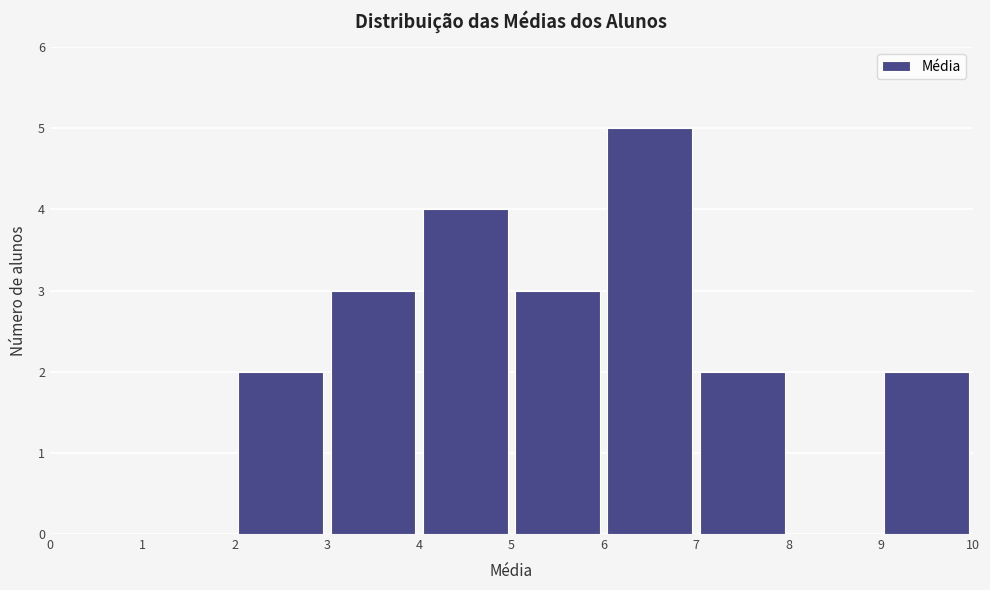

What is the height of the bar covering 9 to 10 on the x-axis? The values are not printed on the chart, so give them approximately, as read against the axis.

2